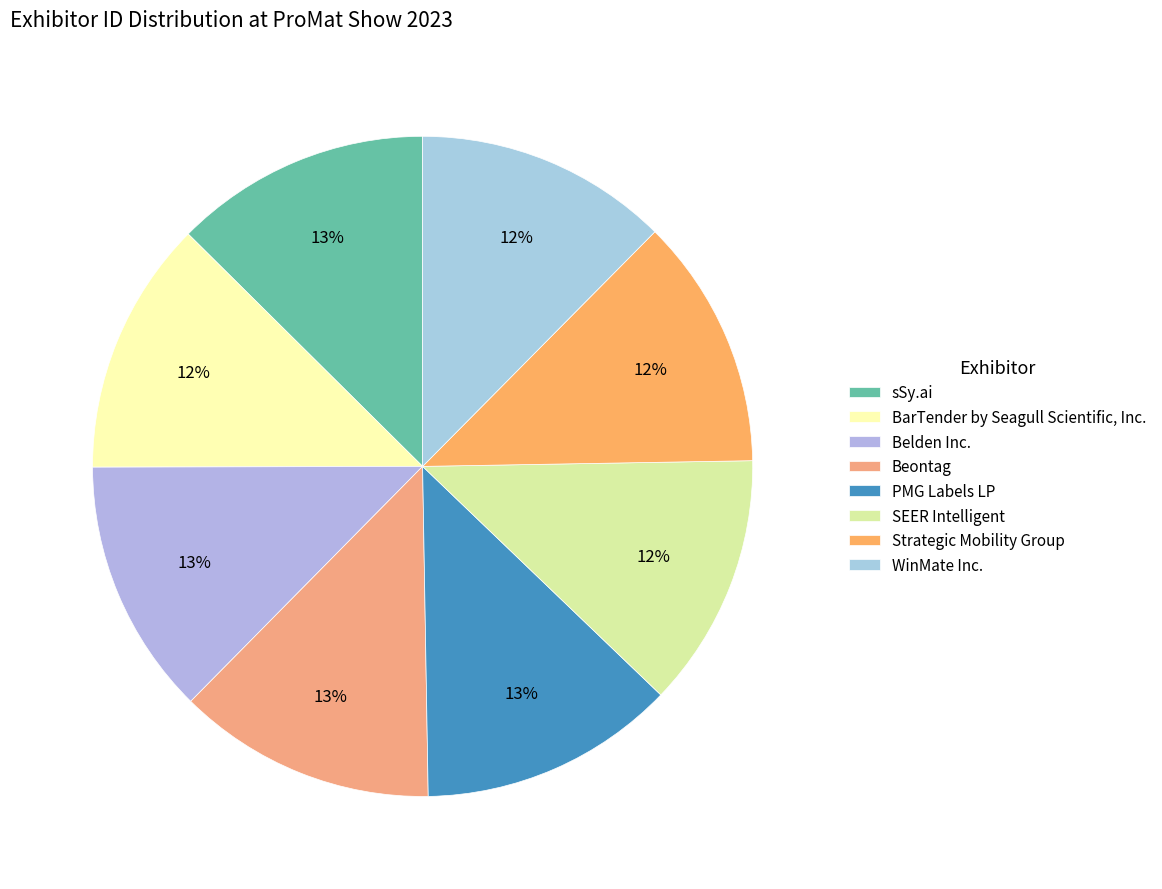

What is the largest slice in the pie chart?

Beontag